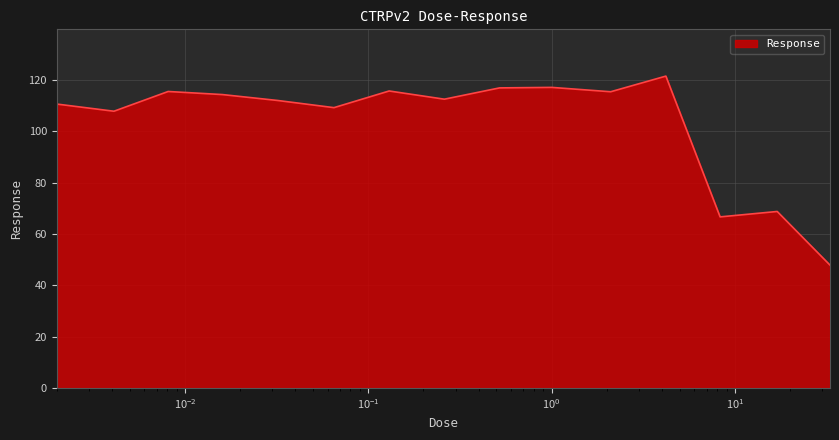

What is the sum of all values?

1553.1